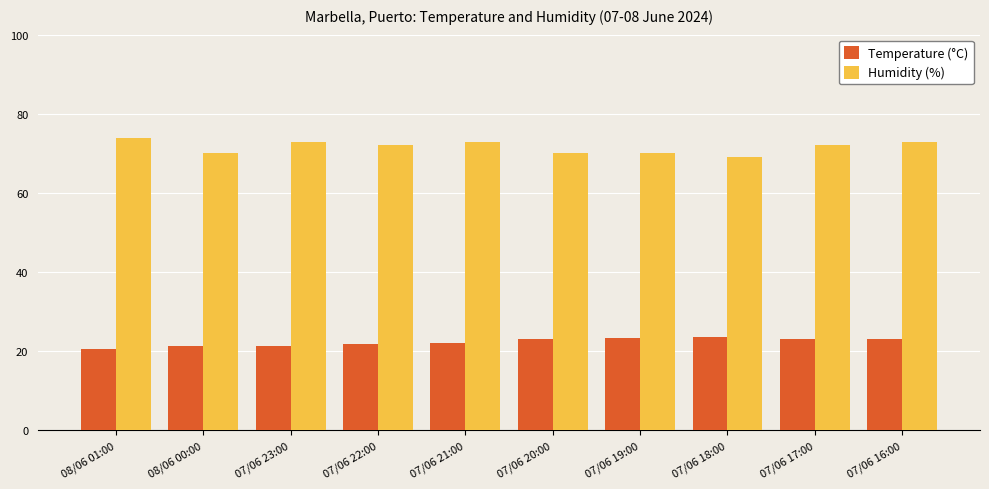

The Temperature (°C) series shows 20.7 at 08/06 01:00. True or false?

True